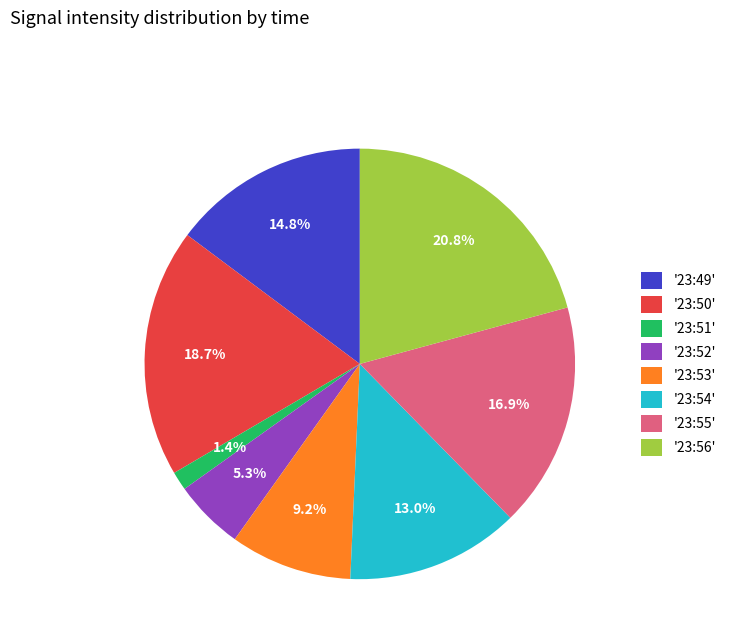

Between '23:52' and '23:50', which is larger?

'23:50'